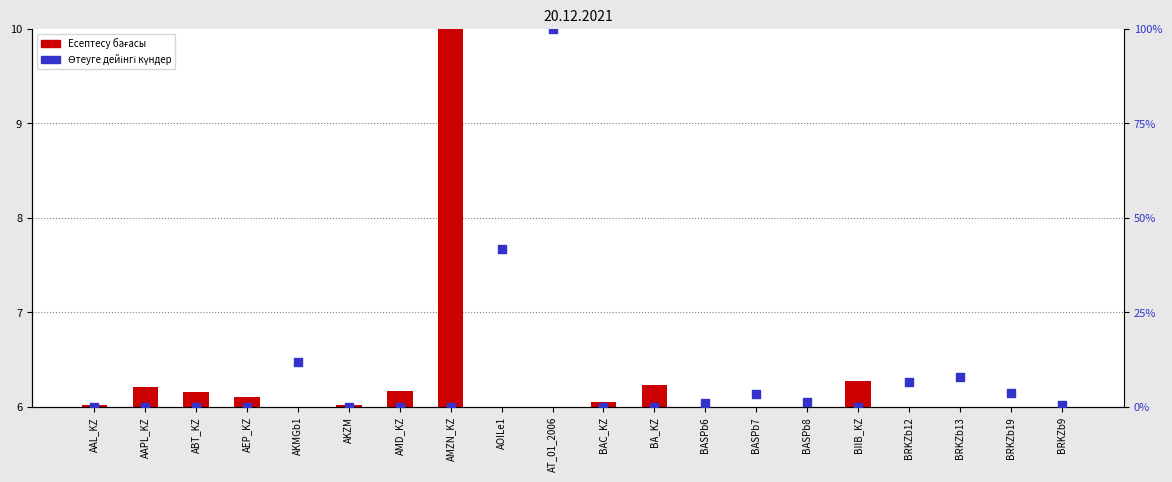

Is the value of Есептесу бағасы (нормаланған) at BRKZb12 greater than the value of Өтеуге дейінгі күндер (%) at BASPb6?

Yes